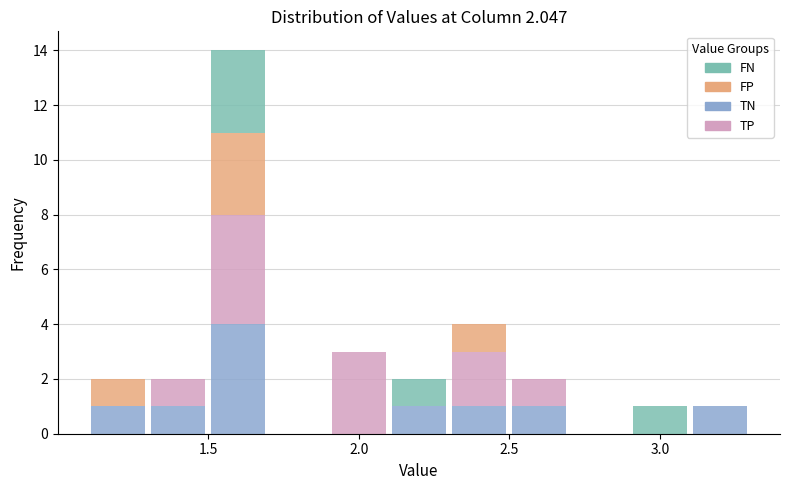

Which range on the x-axis has the tallest stacked bar (by total height)?

1.5 to 1.7